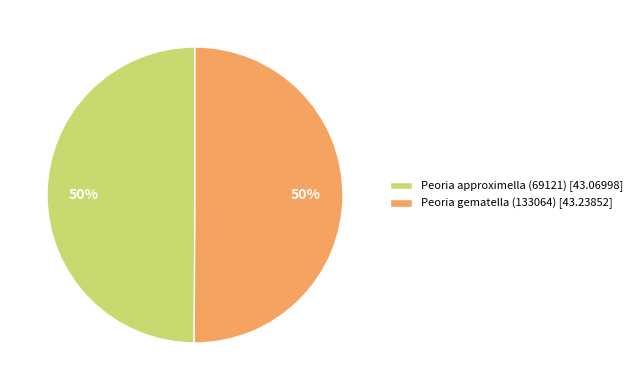

What is the ratio of the value at Peoria gematella (133064) [43.23852] to the value at Peoria approximella (69121) [43.06998]?

1.0